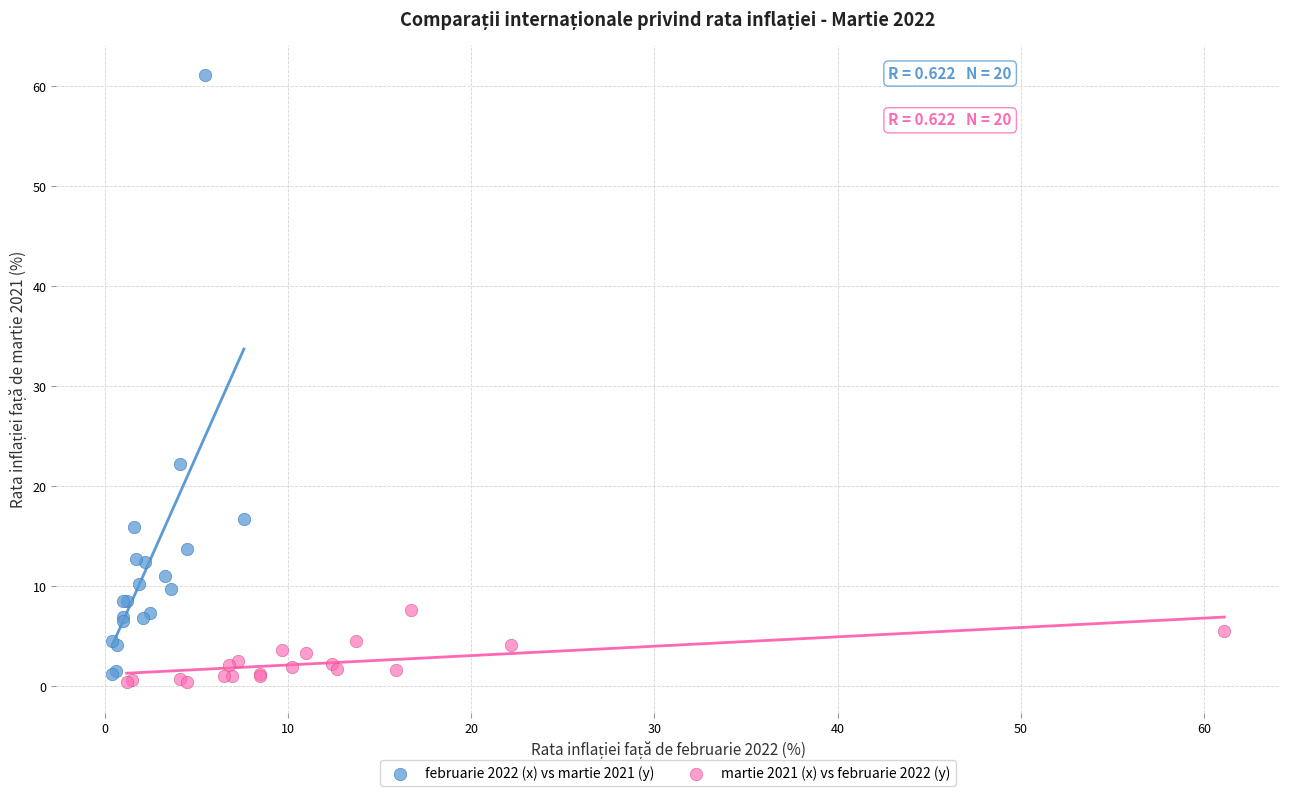

Which series has the largest Y range (max minus min)?

februarie 2022 (x) vs martie 2021 (y)